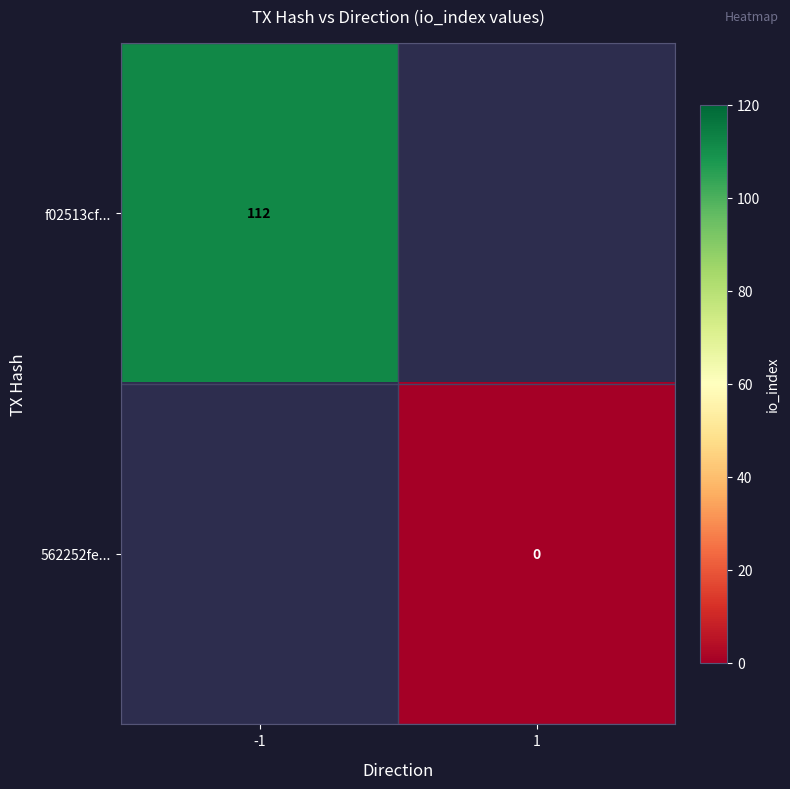

The value of f02513cf... at -1 is 112. True or false?

True